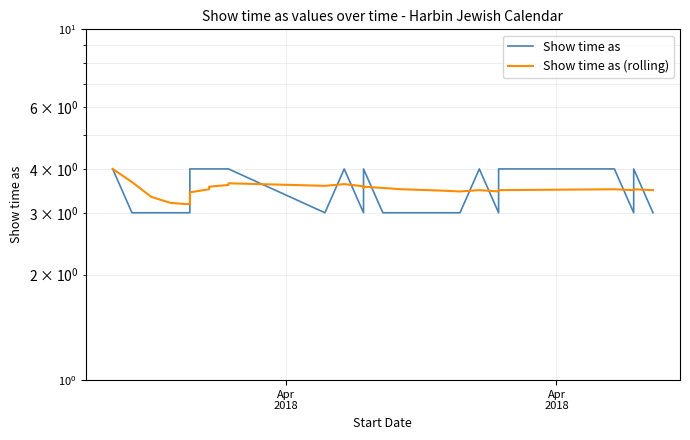

True or false: Show time as (rolling) has a value of 1.4 at Apr
2018.

False